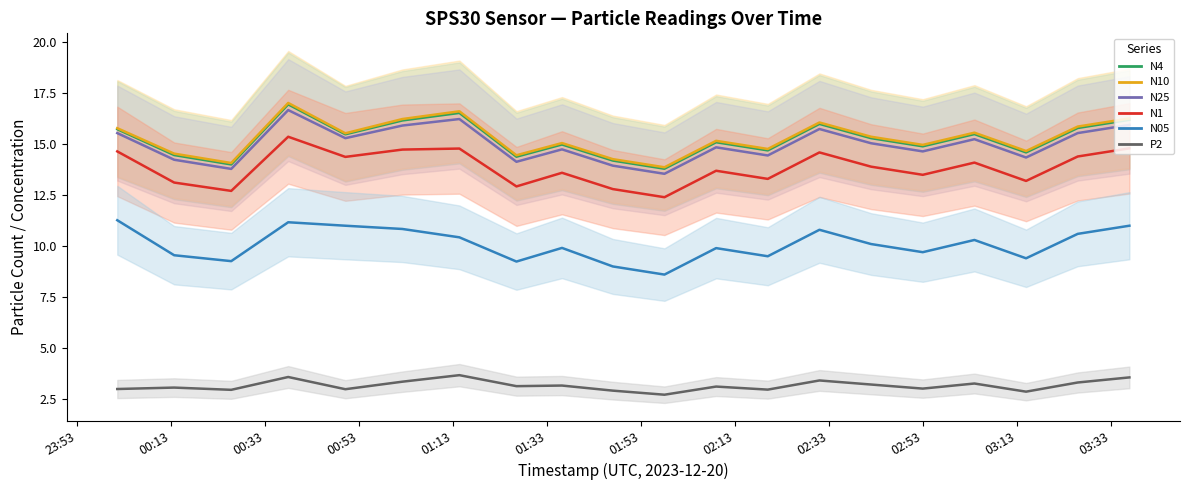

Rank the series by their maximum value, from highest to lowest.

N10, N4, N25, N1, N05, P2